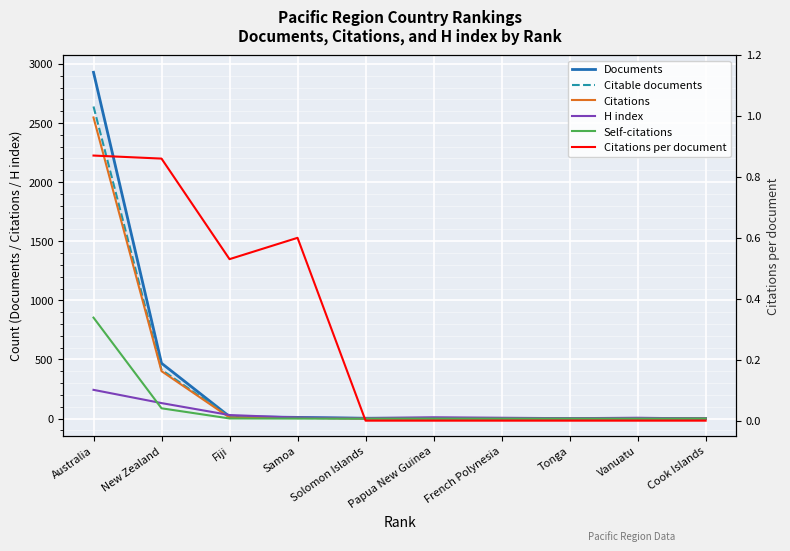

The value of Citable documents at Solomon Islands is 4.4. True or false?

False